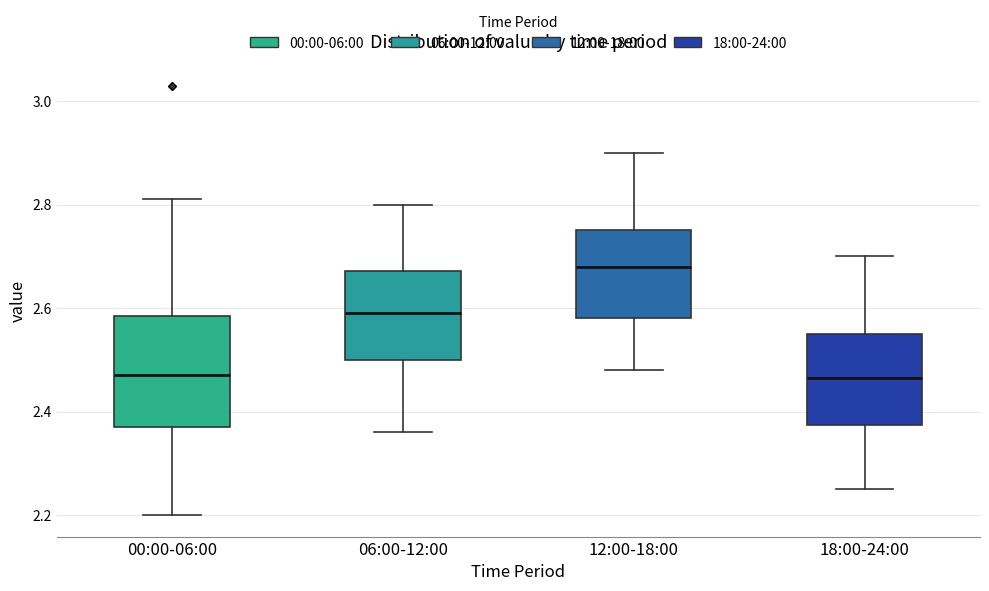

Which box's median line is the highest?

12:00-18:00